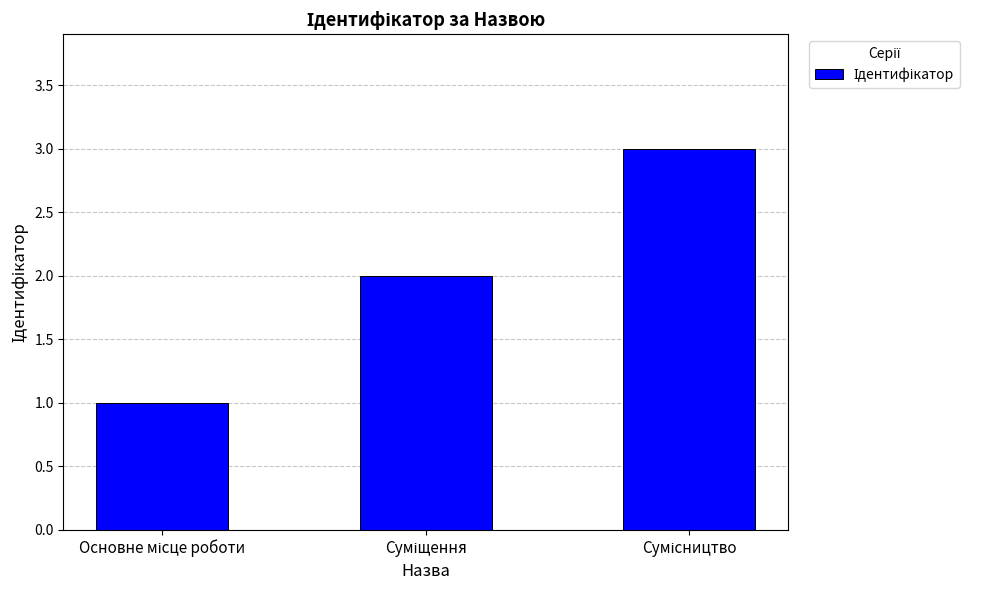

What is the maximum value shown in the chart?

3